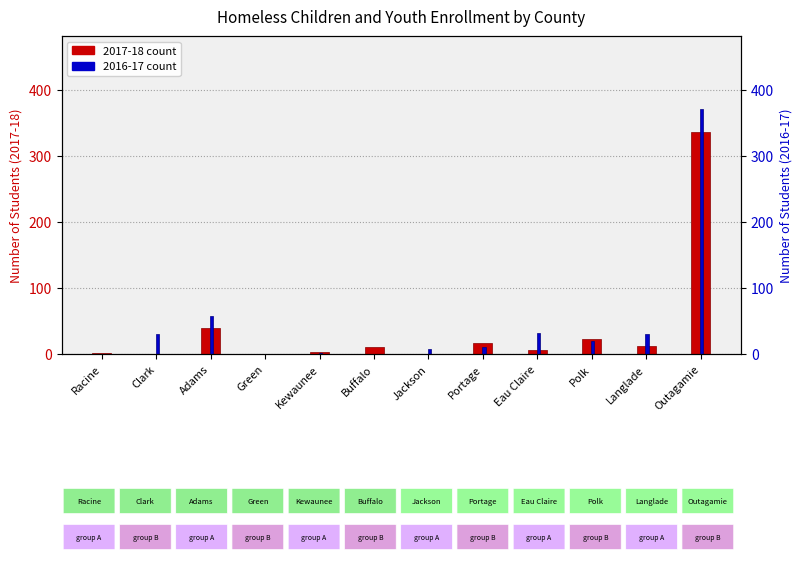

At which label is 2016-17 closest to 185?

Adams